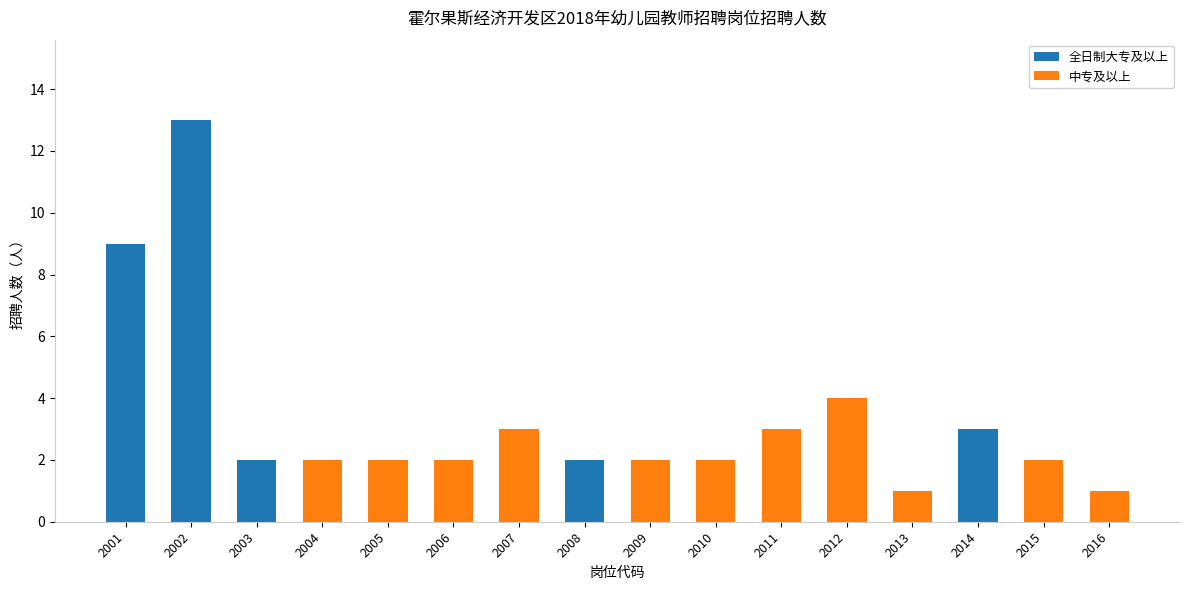

What is the sum of all 全日制大专及以上 values?

29